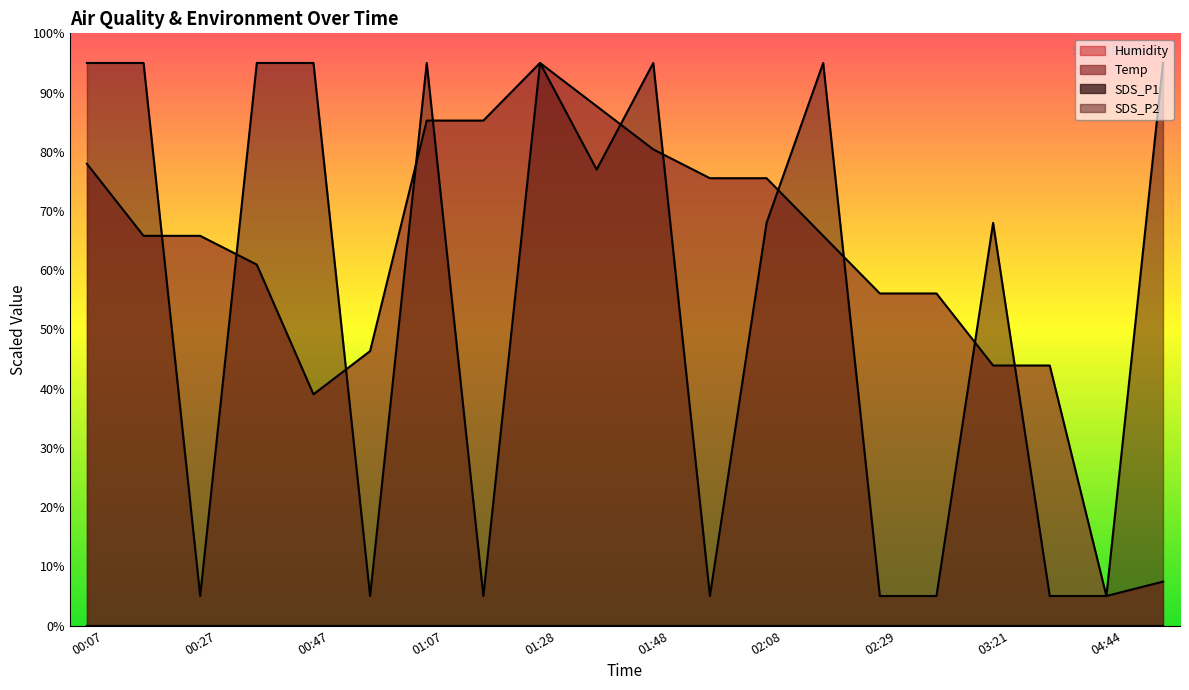

In SDS_P2, how many points are higher than both neighbors (excluding endpoints)?

5